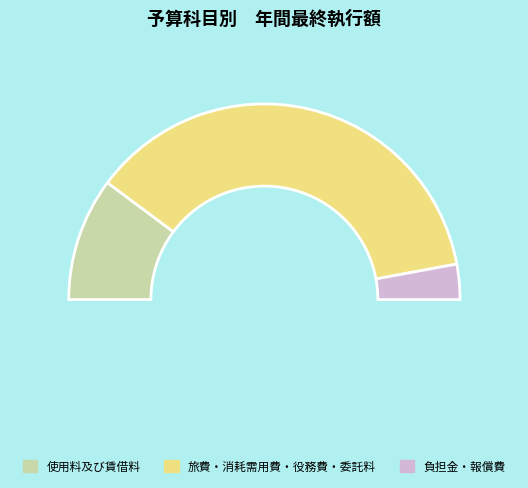

Does any single category account for the majority?

No